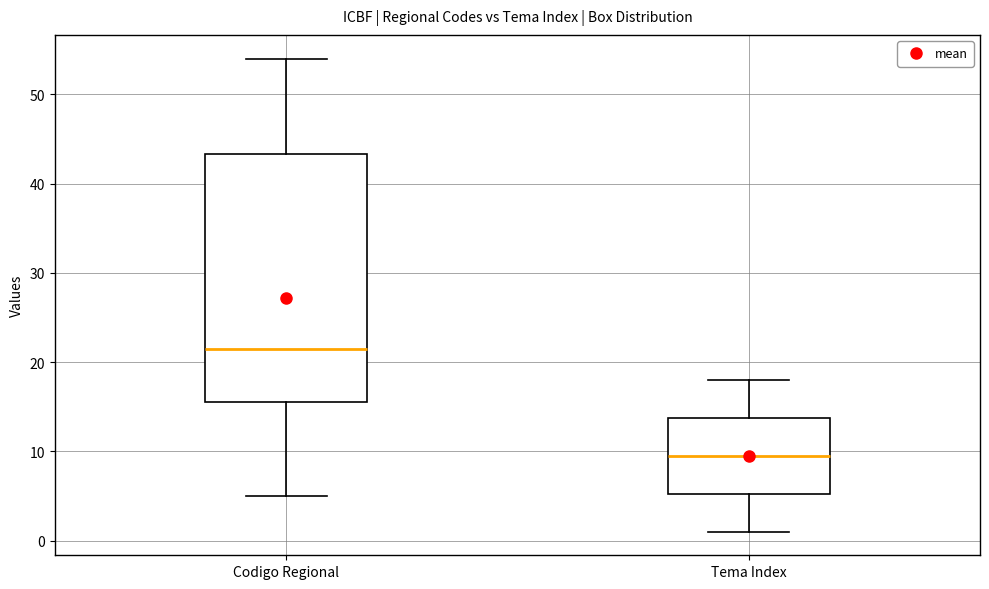

Reading left to right, read every box against the y-axis: the position of its median line, the range the box covers, and the ends of its whiskers. The values are not printed on the chart, so give them approximately, as read against the axis.

Codigo Regional: median 22, box 16 to 43, whiskers 5 to 54
Tema Index: median 10, box 5 to 14, whiskers 1 to 18